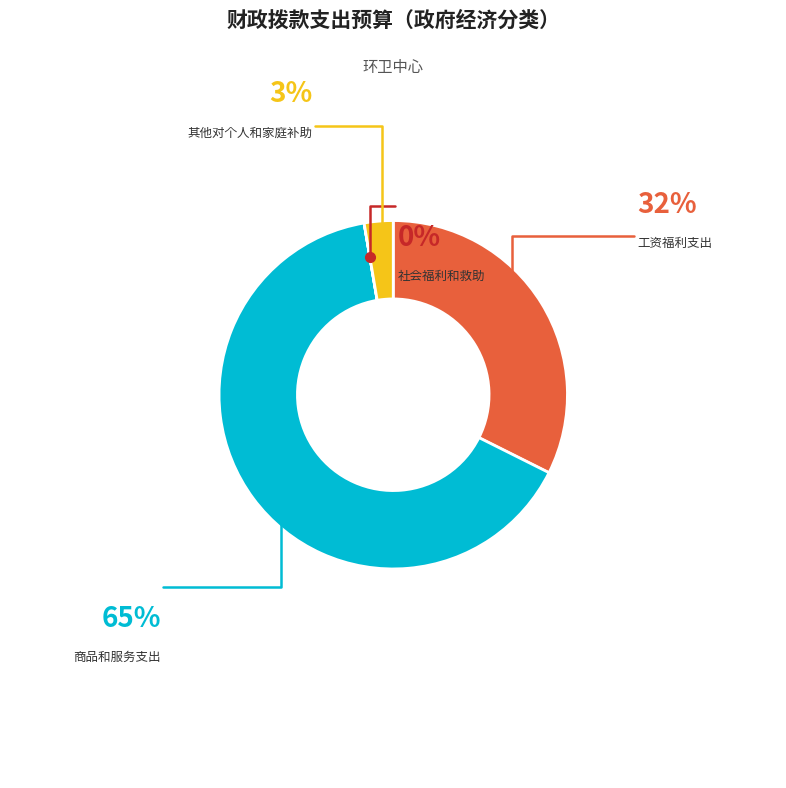

How many segments does this pie chart have?

4